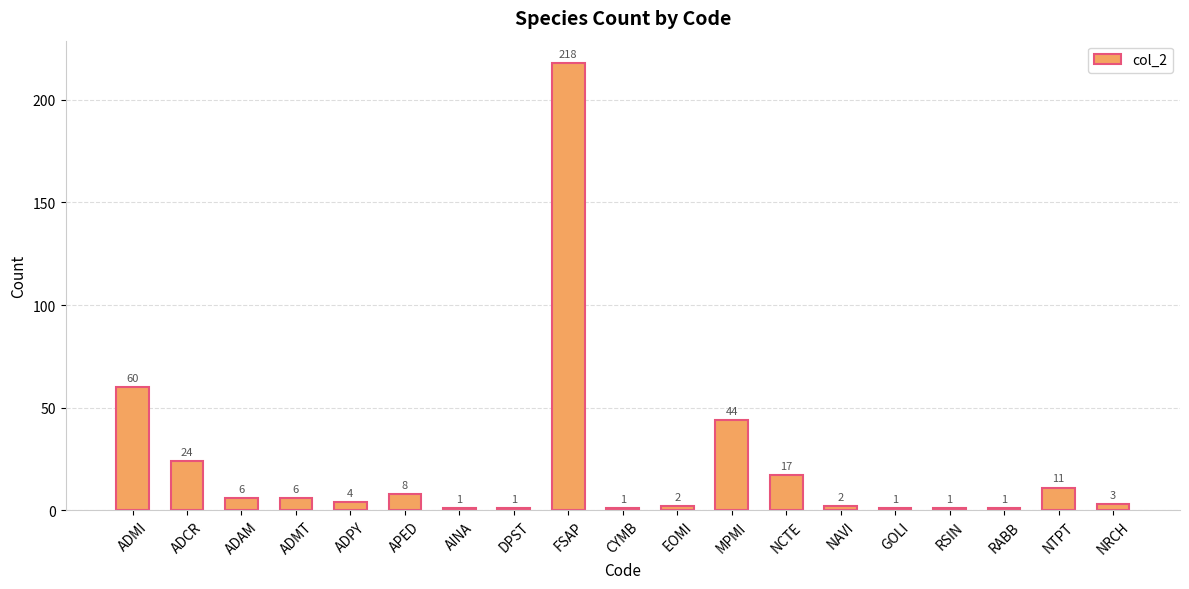

Reading left to right, transcribe all the data shown in this chart.

60	24	6	6	4	8	1	1	218	1	2	44	17	2	1	1	1	11	3